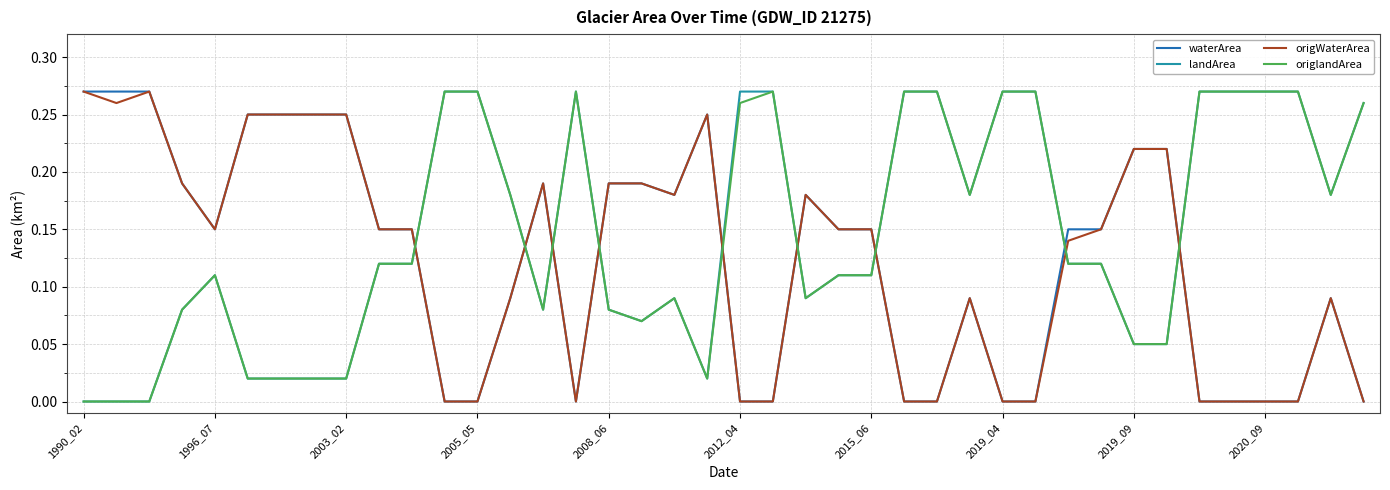

How many times do landArea and origWaterArea cross each other?

9